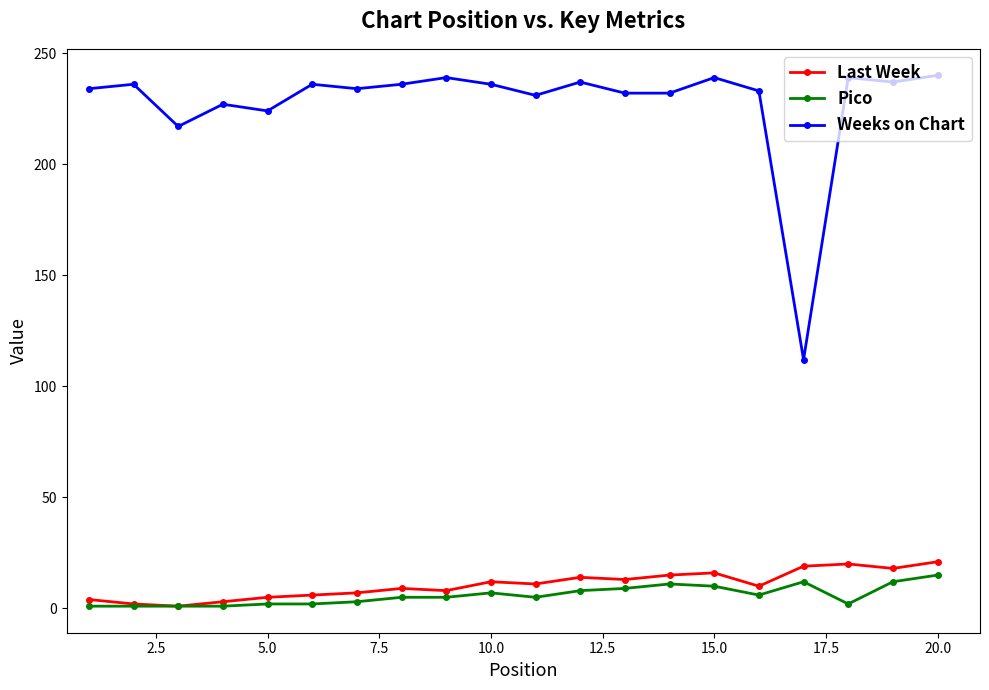

True or false: Last Week and Weeks on Chart cross at least once.

False